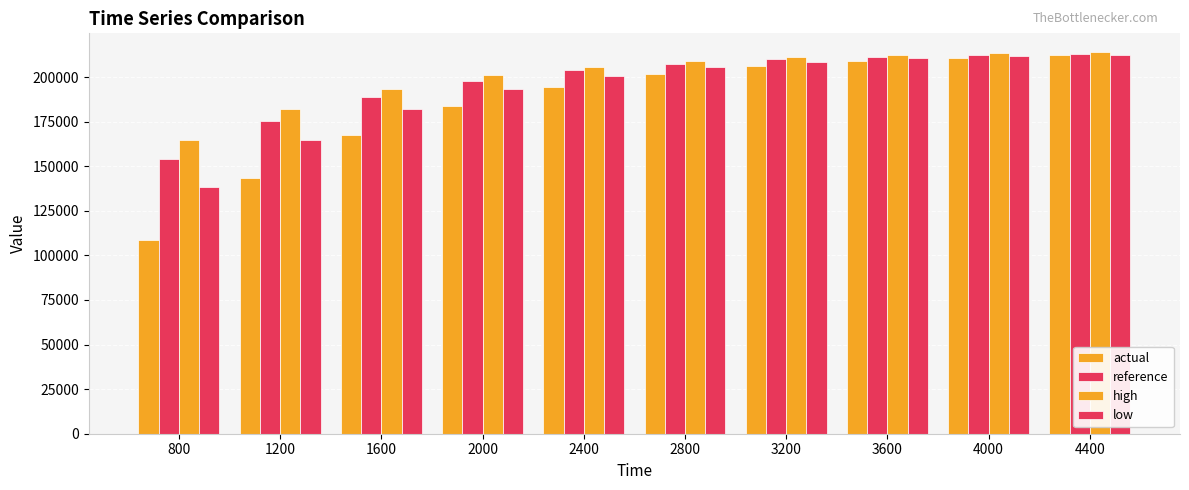

What is the value of the low bar at the 2nd from the left?

164603.3